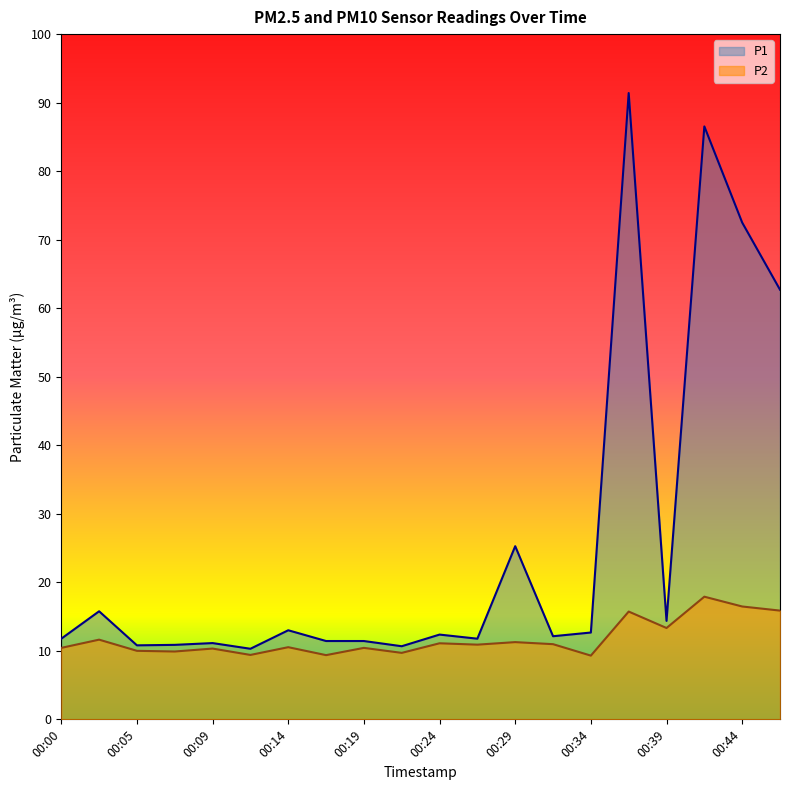

Does the chart have visible grid lines?

No